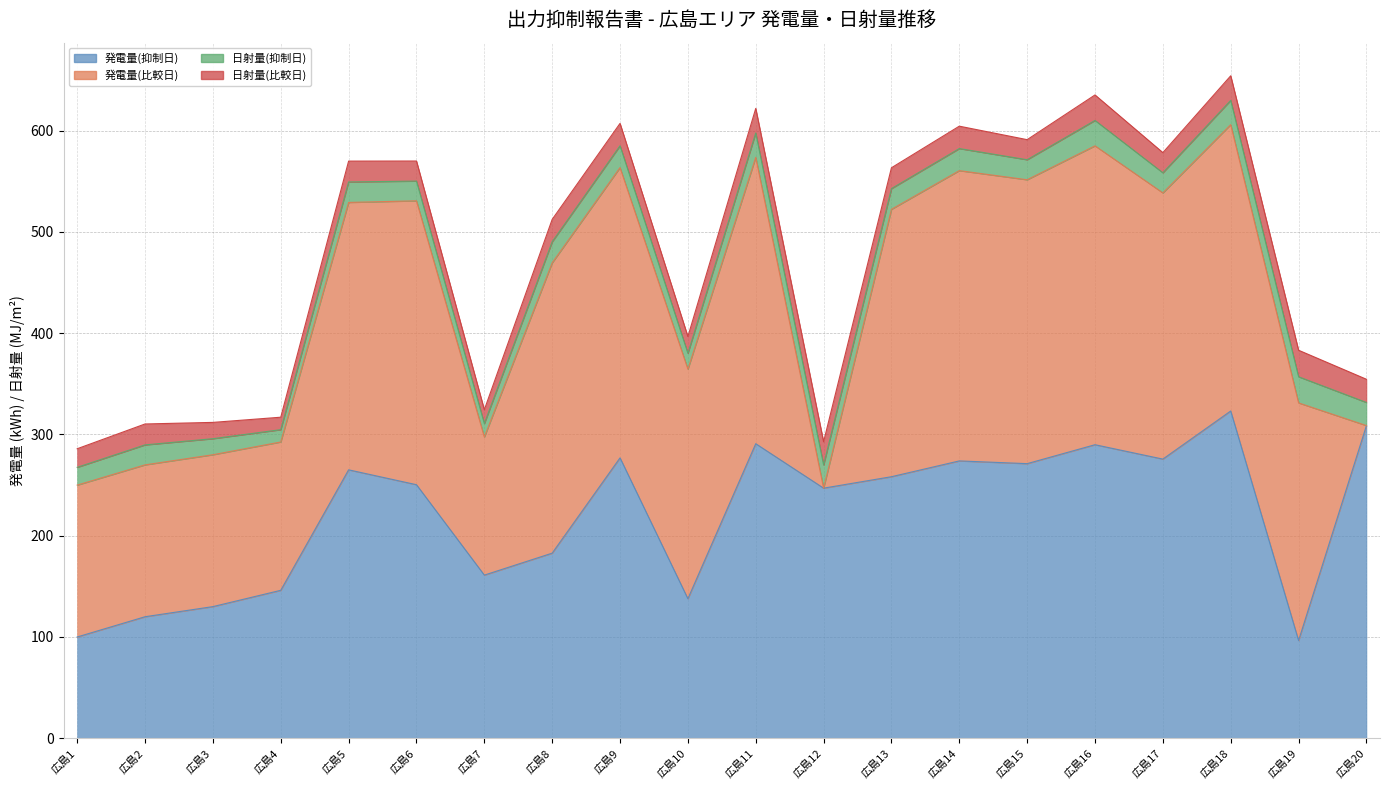

Which series has the widest spread of values?

発電量(比較日)